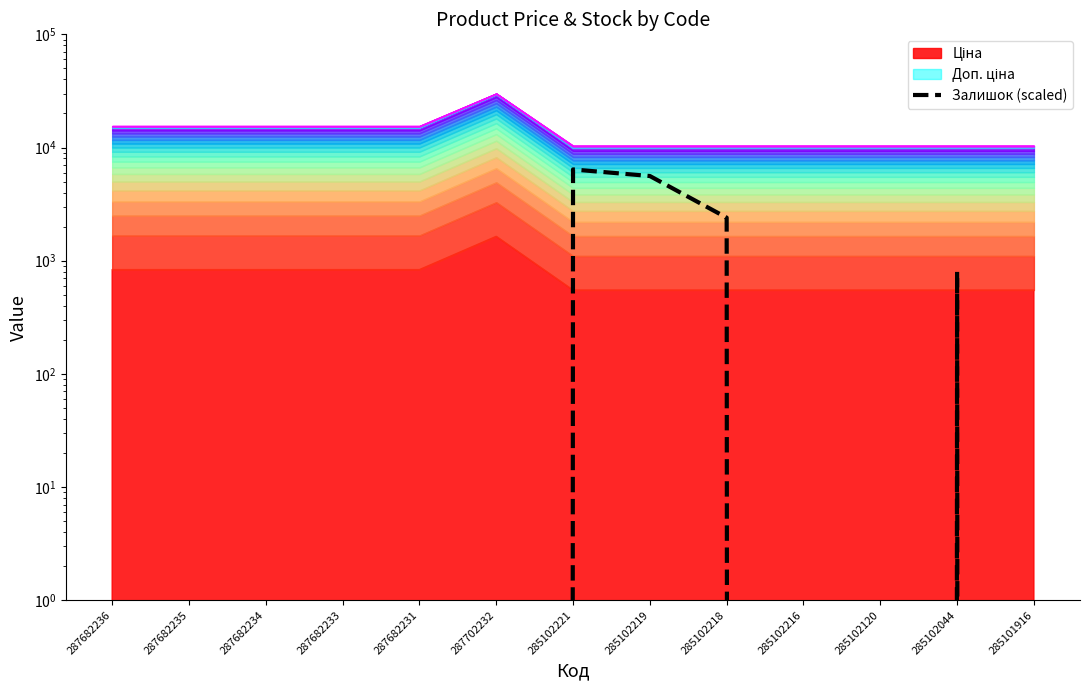

What is the change in value from 285102221 to 285102219?

-800